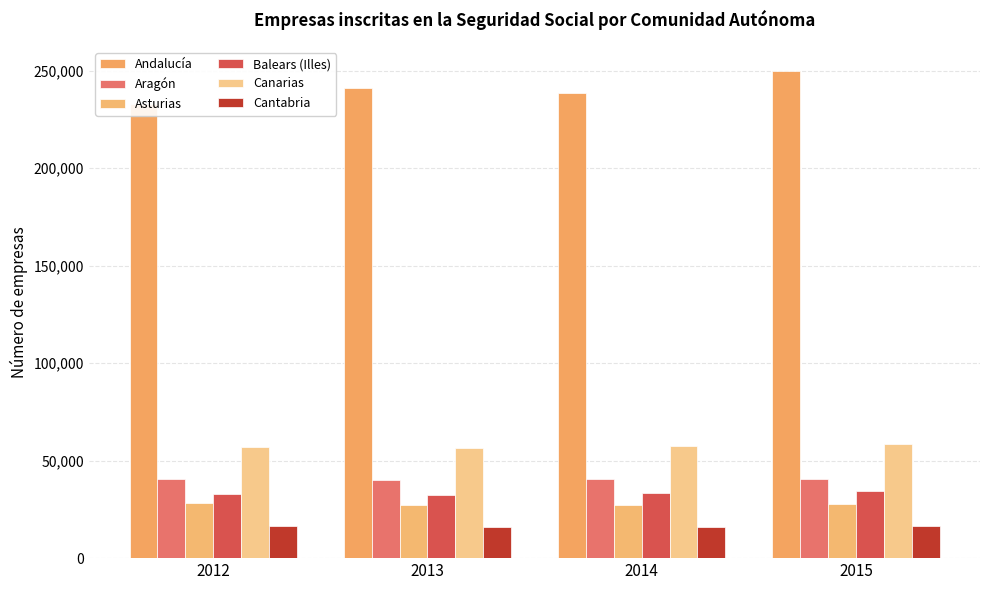

Which series has the largest range (max minus min)?

Andalucía